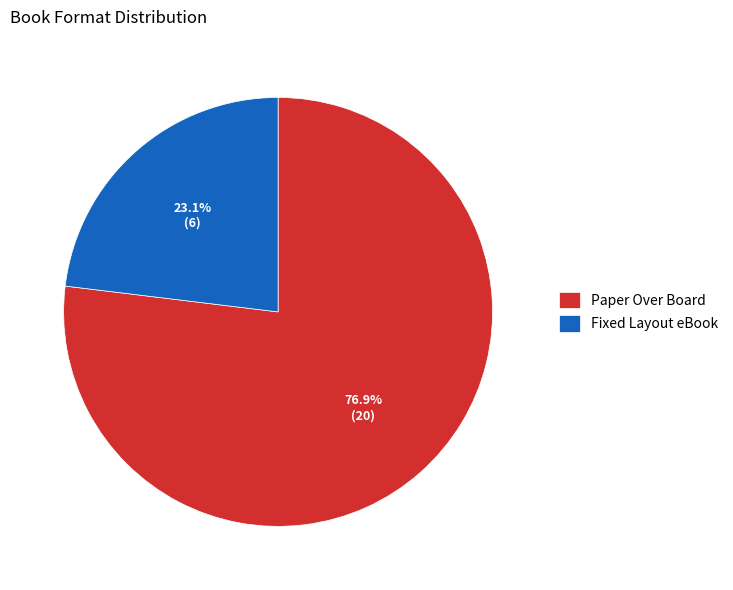

To the nearest percent, what portion does Fixed Layout eBook represent?

23%